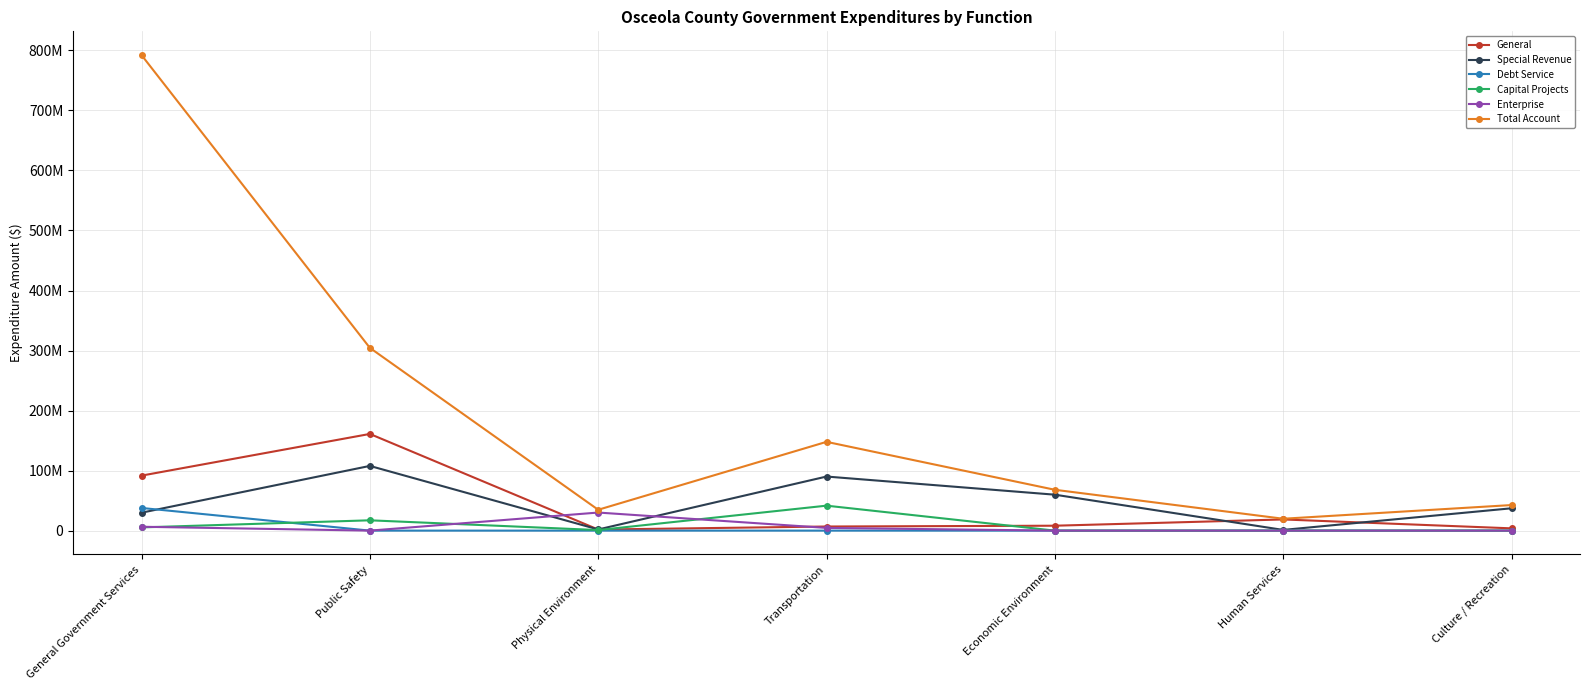

Between which two adjacent categories do Debt Service and Capital Projects first intersect?

General Government Services and Public Safety